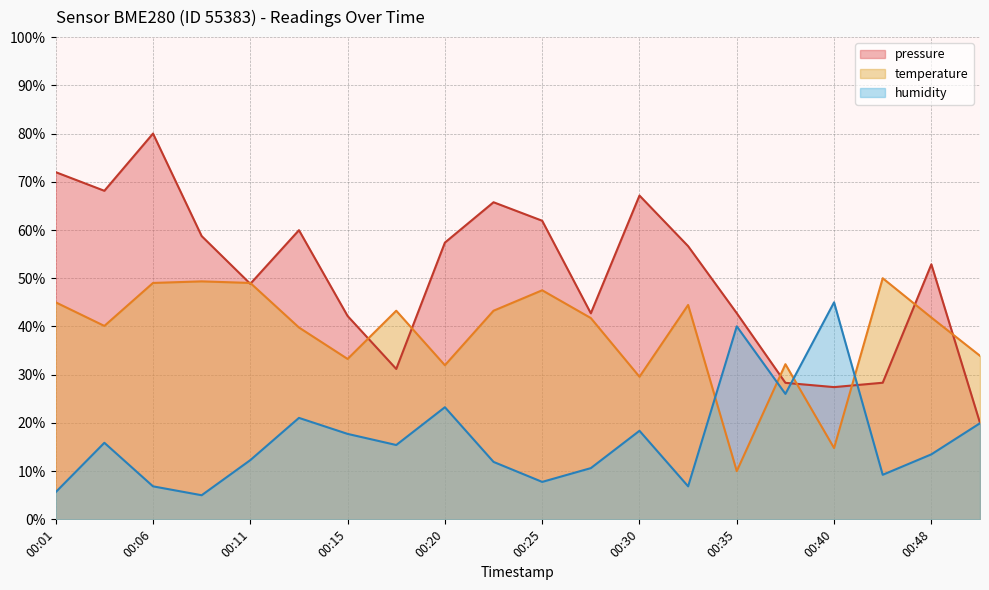

At which category is the sum across all series the highest?

00:06